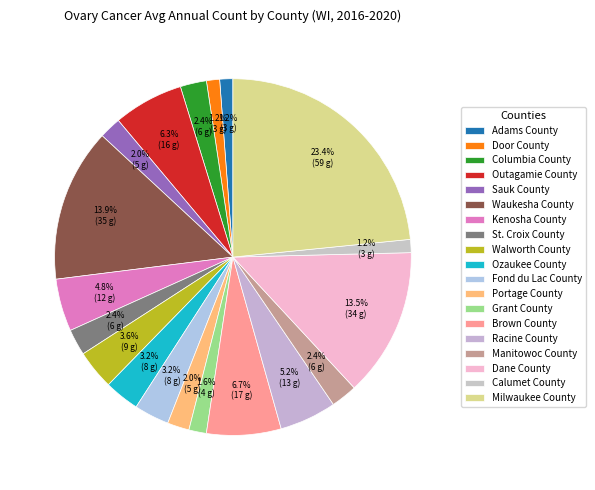

Count the number of slices in the pie.

19